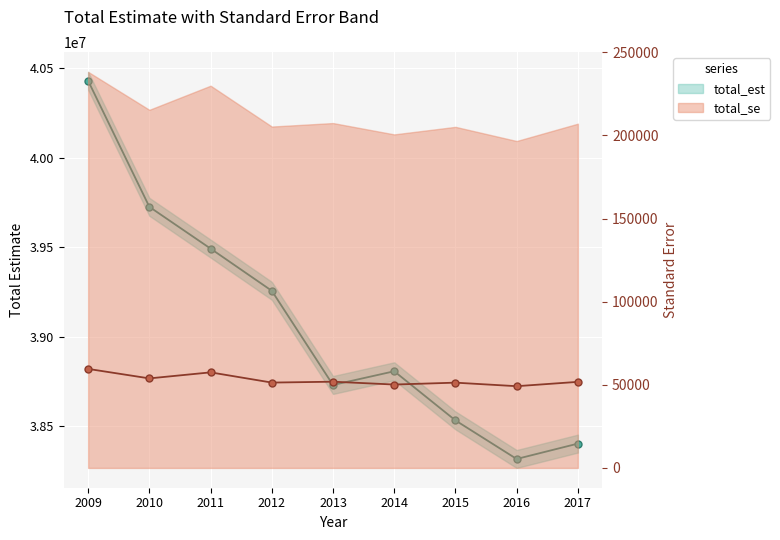

What is the difference between the maximum and second lowest values in the total_se series?

9405.0